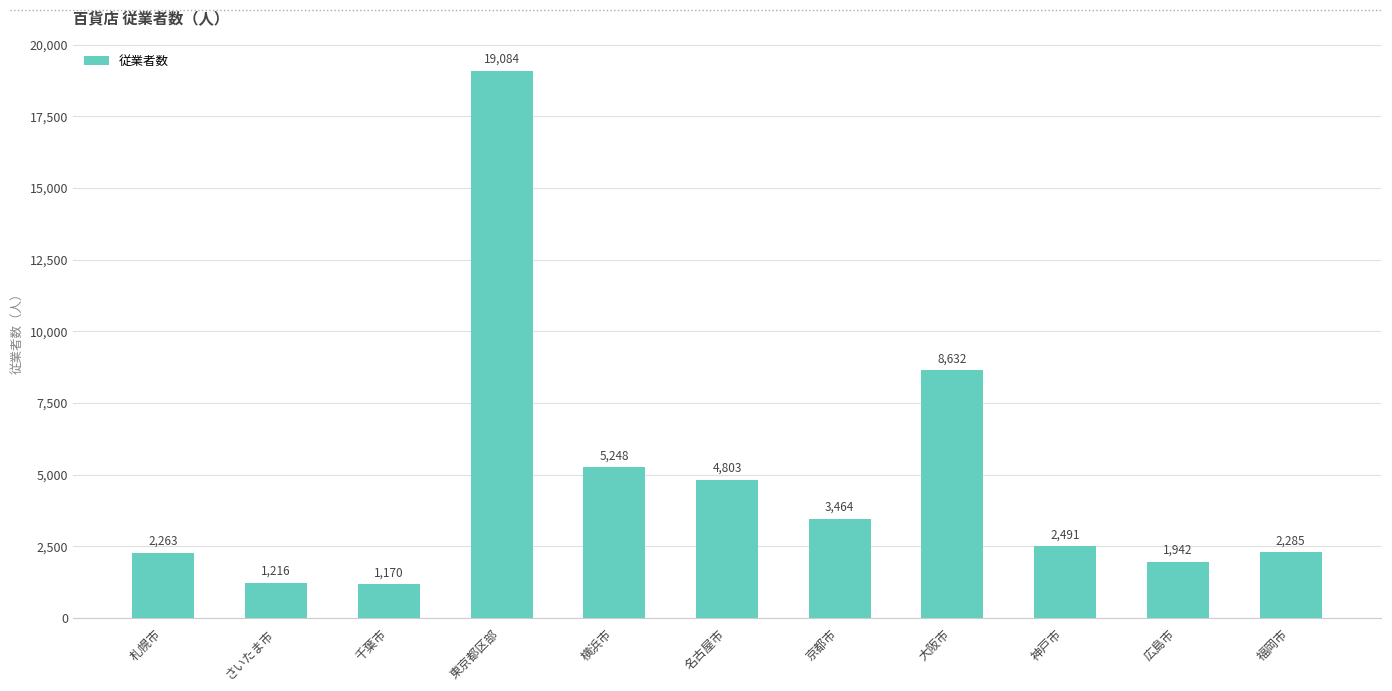

Where does the data first go above 2491?

東京都区部